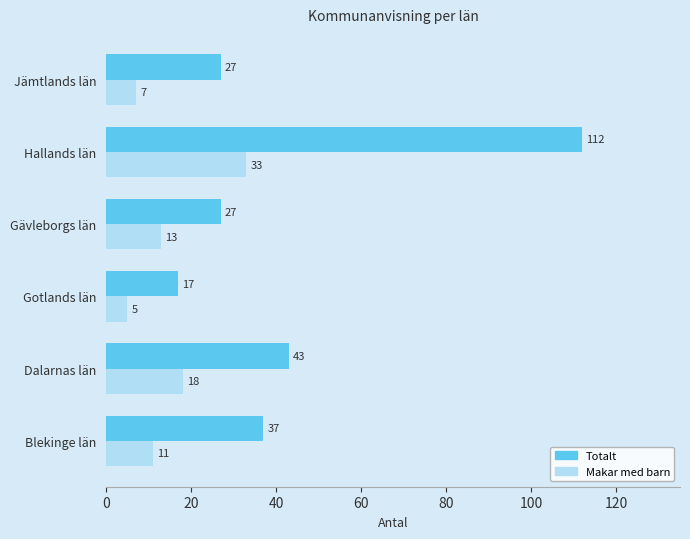

At which label is Totalt closest to 64?

Dalarnas län